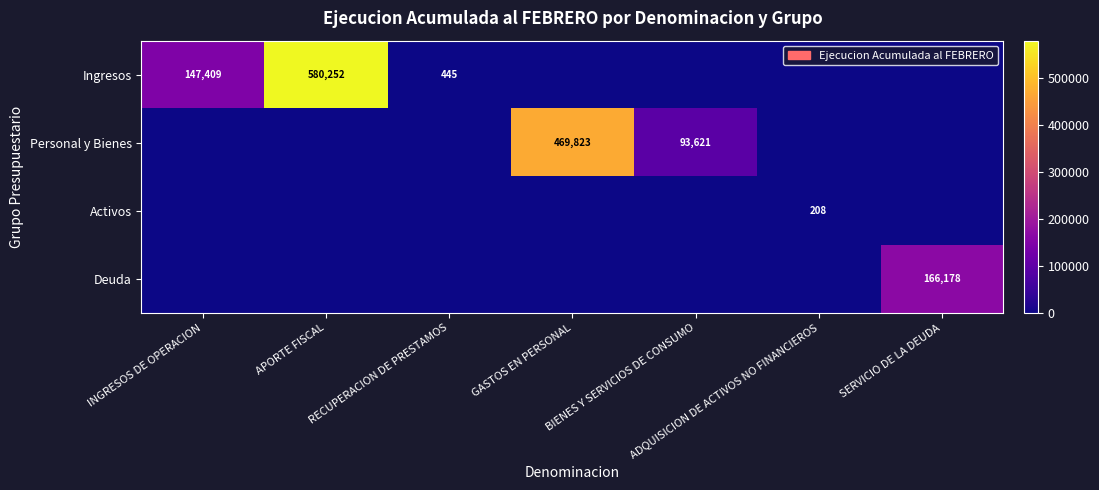

At which category is the sum across all series the highest?

APORTE FISCAL